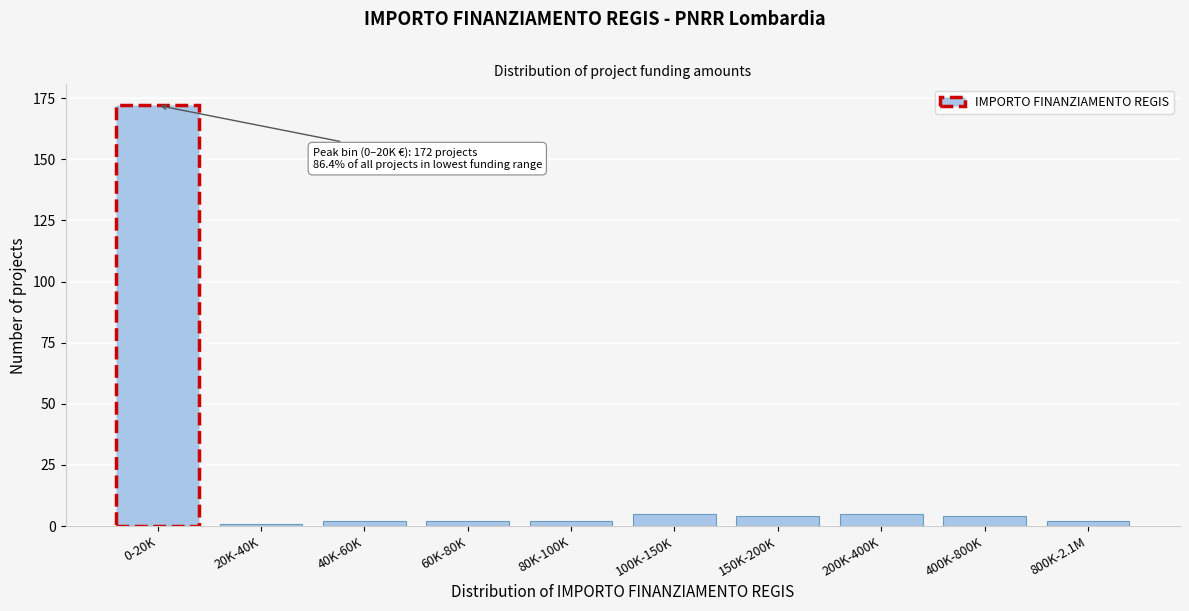

Reading left to right, extract all data points from this chart.

172	1	2	2	2	5	4	5	4	2